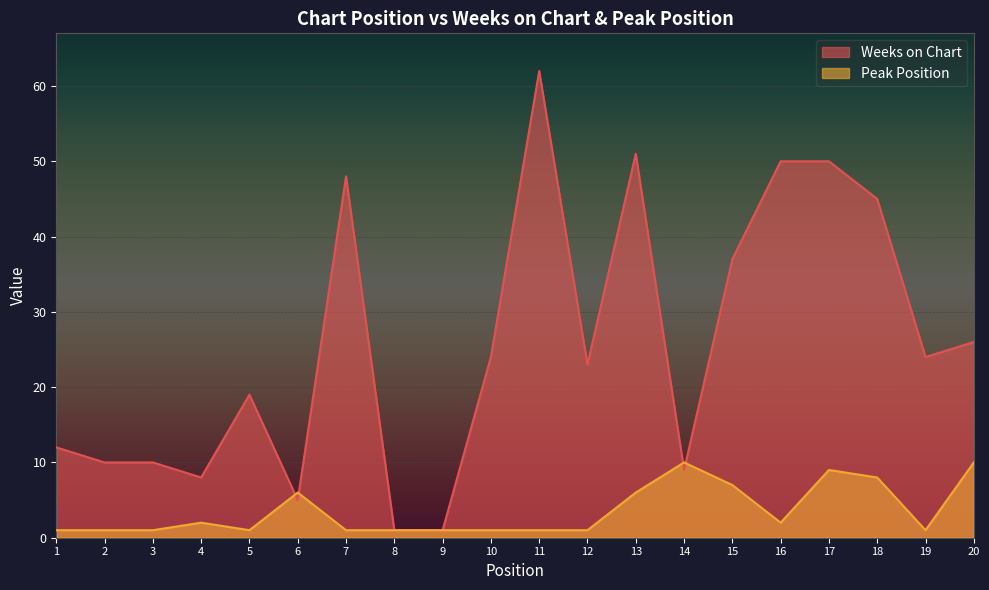

True or false: Weeks on Chart and Peak Position cross at least once.

True